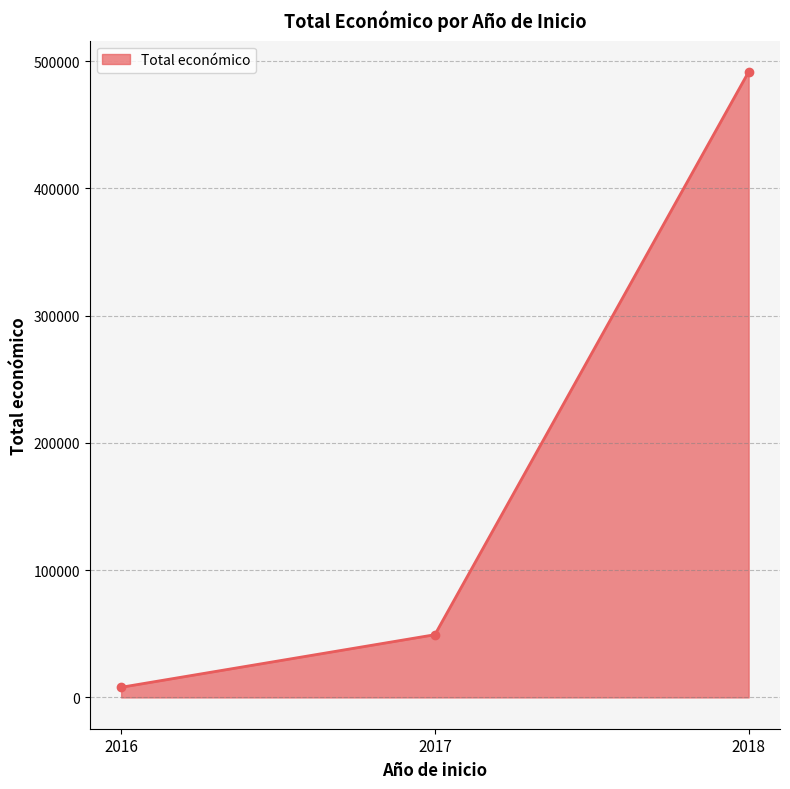

What is the change in value from 2016 to 2017?

+41320